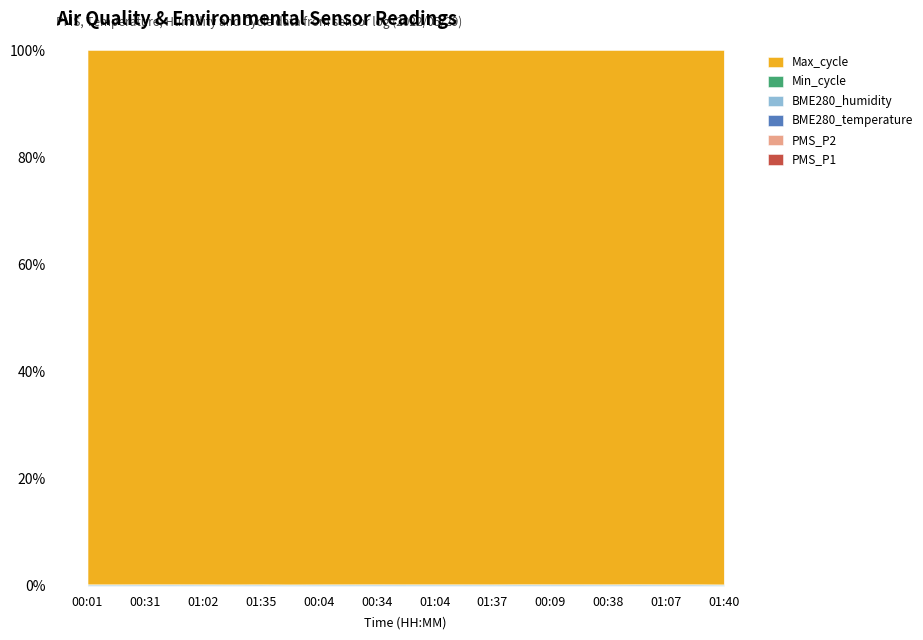

What is the maximum value for Max_cycle?

47442.0